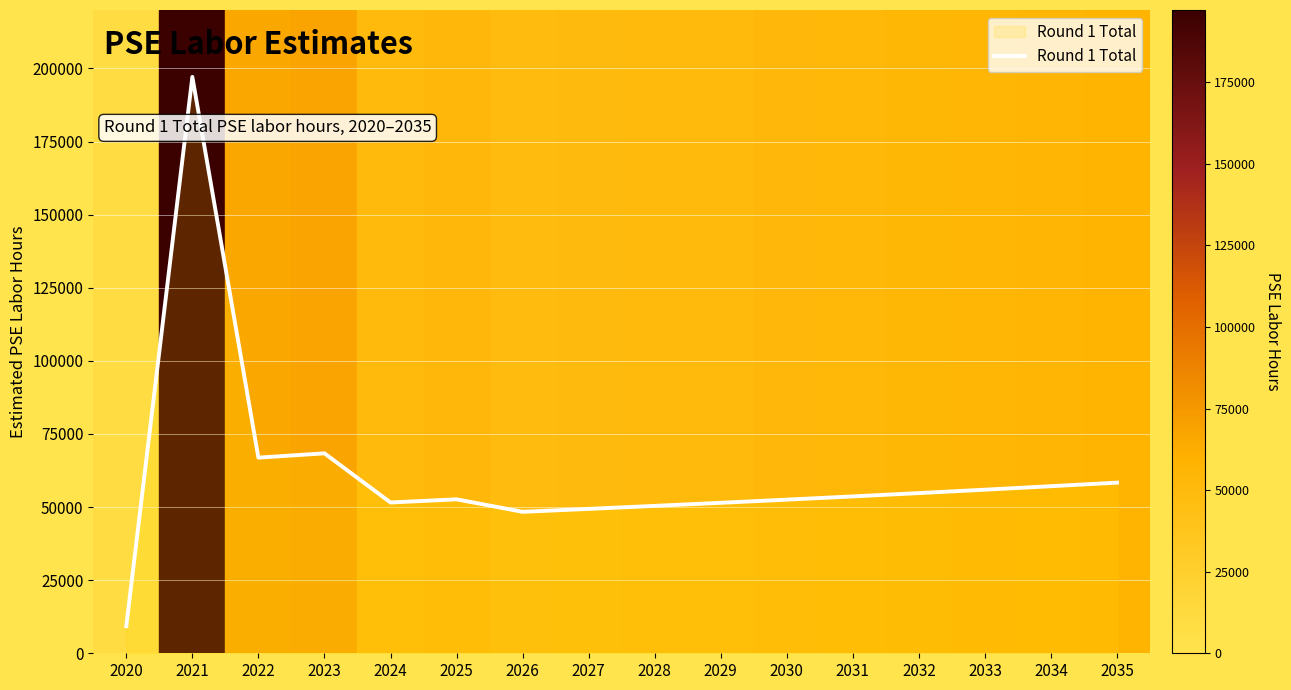

The chart shows a value of 52653.1 at 2025. True or false?

True